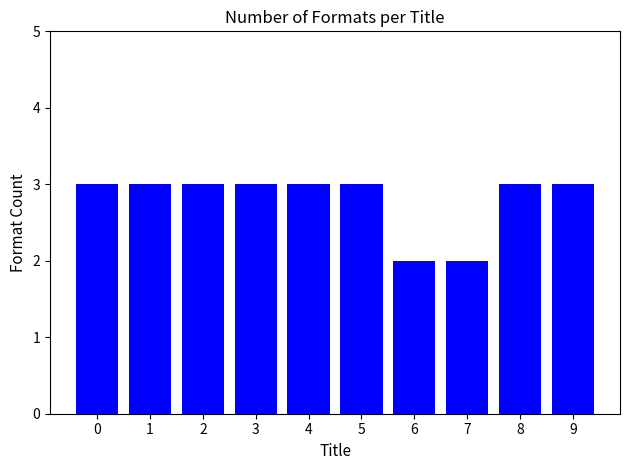

Approximately how many times larger is the value at 2 compared to 7?

1.5